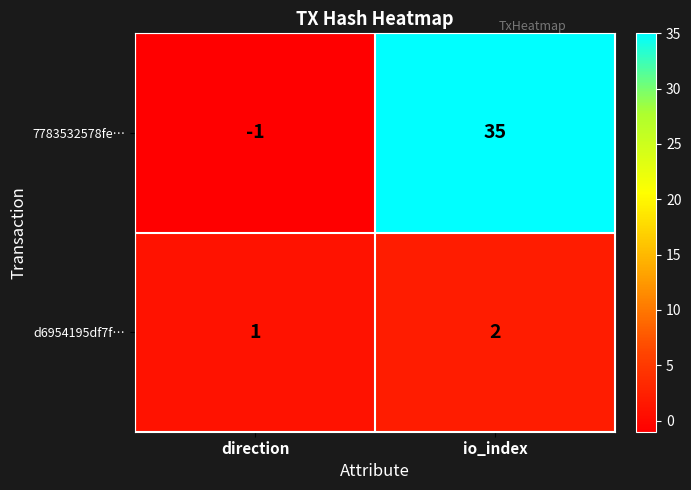

Which series has the largest total across all categories?

7783532578fe…